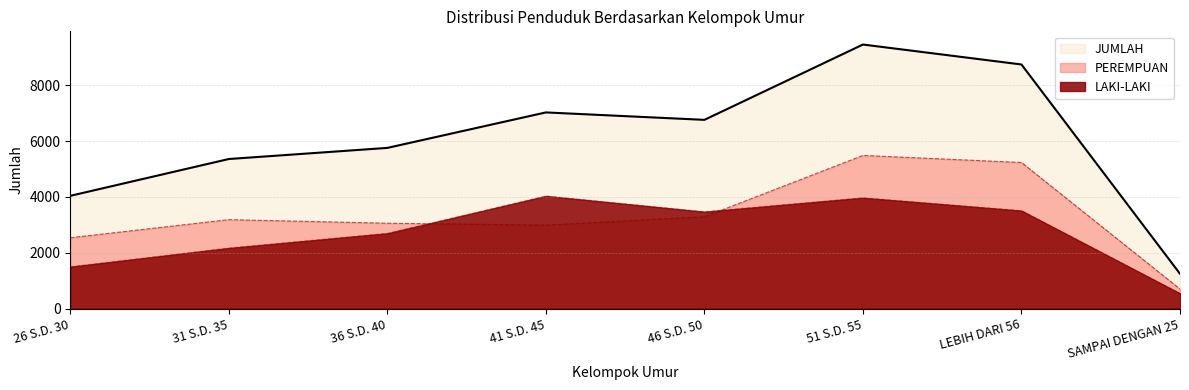

Which series has the widest spread of values?

JUMLAH